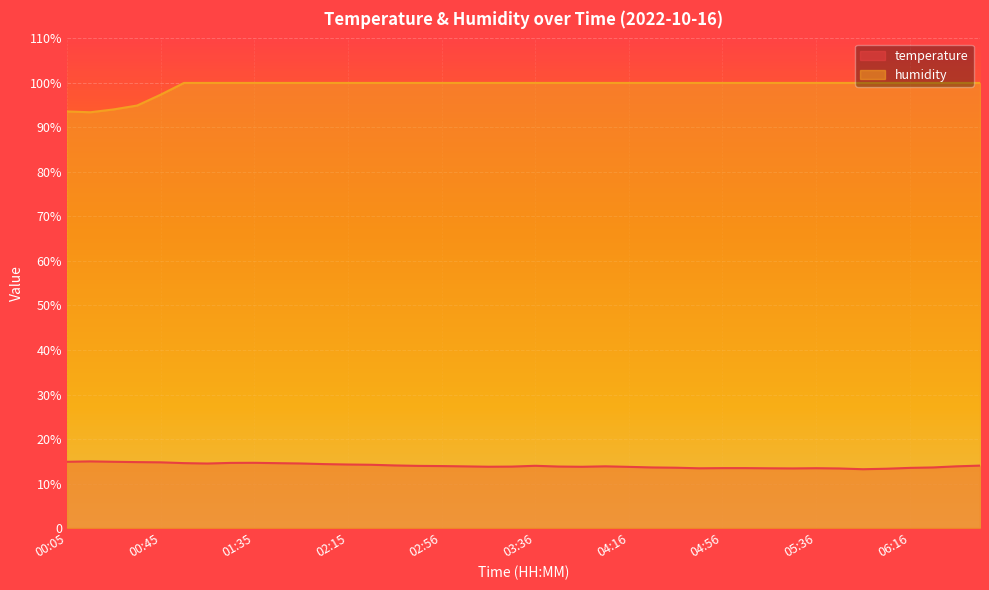

True or false: temperature has a value of 13.8 at 03:56.

True